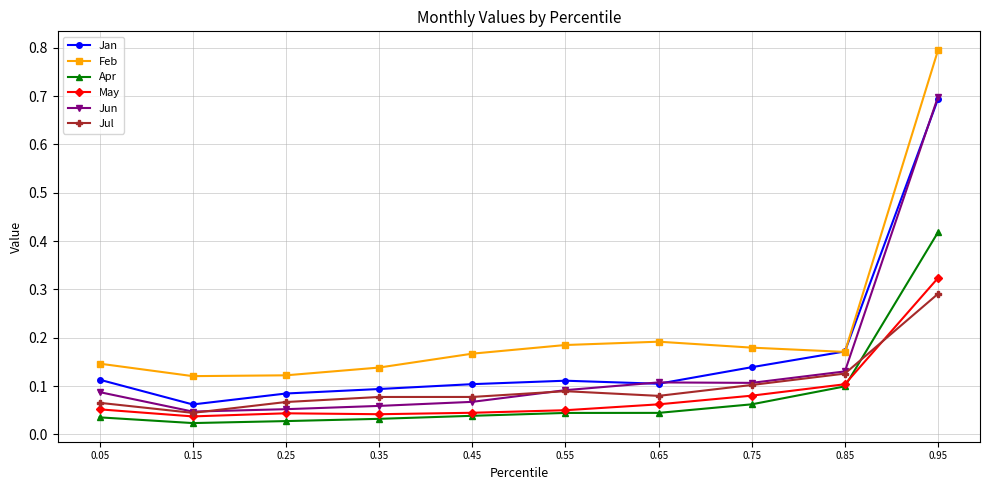

Count the May values in the range 0 to 1.

10